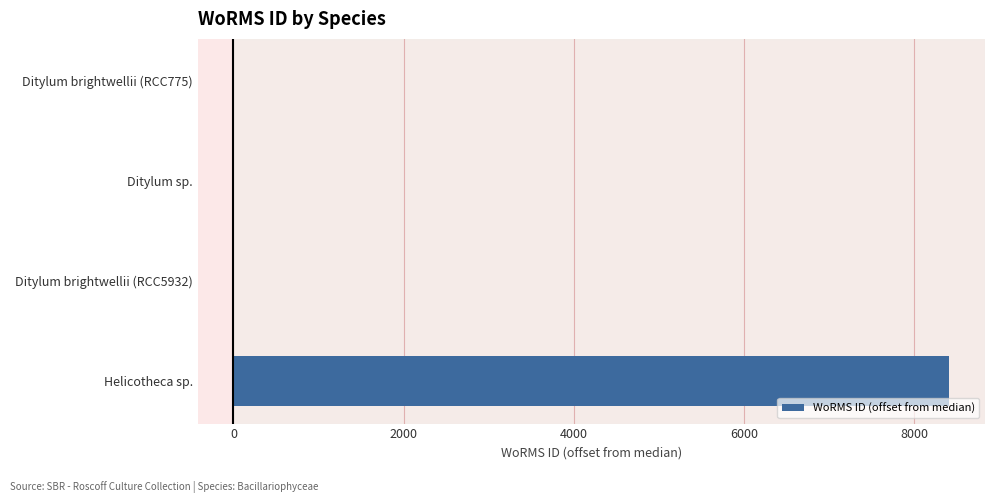

The value at Helicotheca sp. is 3971. True or false?

False